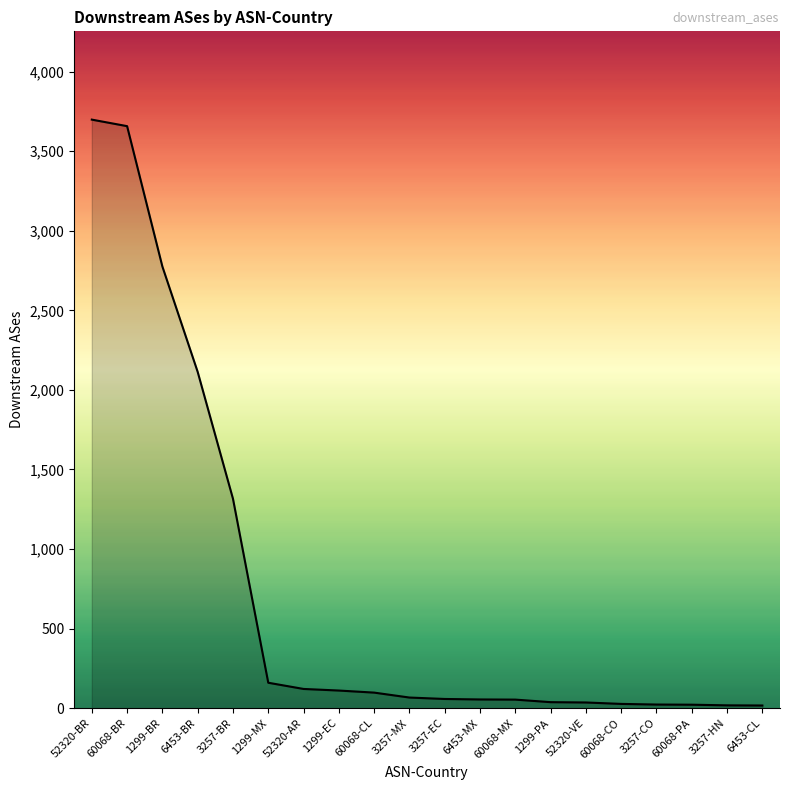

Where is the data nearest to the value 1857?

6453-BR